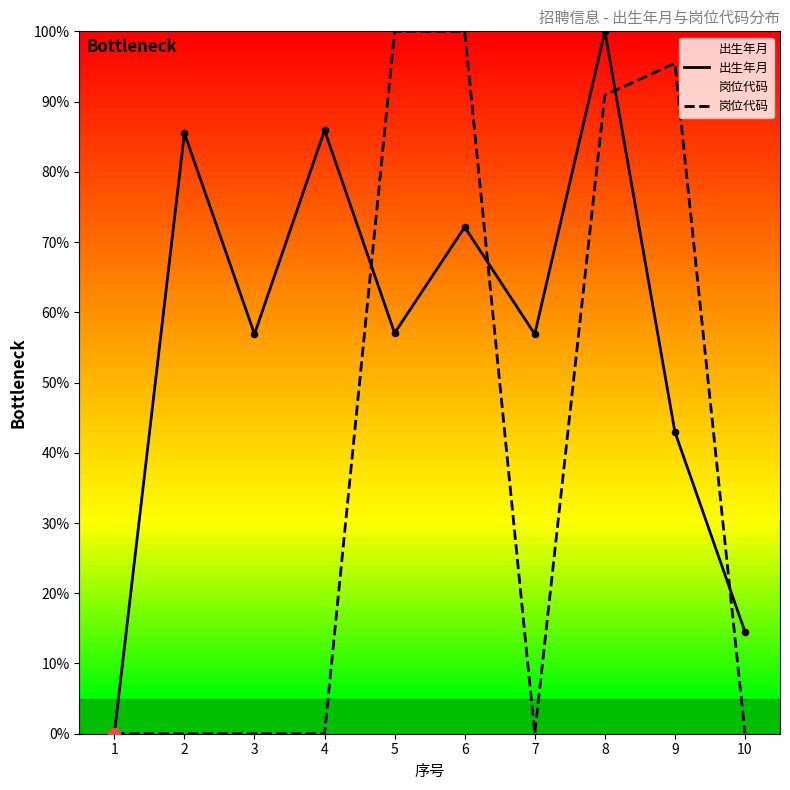

What are all the series names shown in the legend?

出生年月, 岗位代码